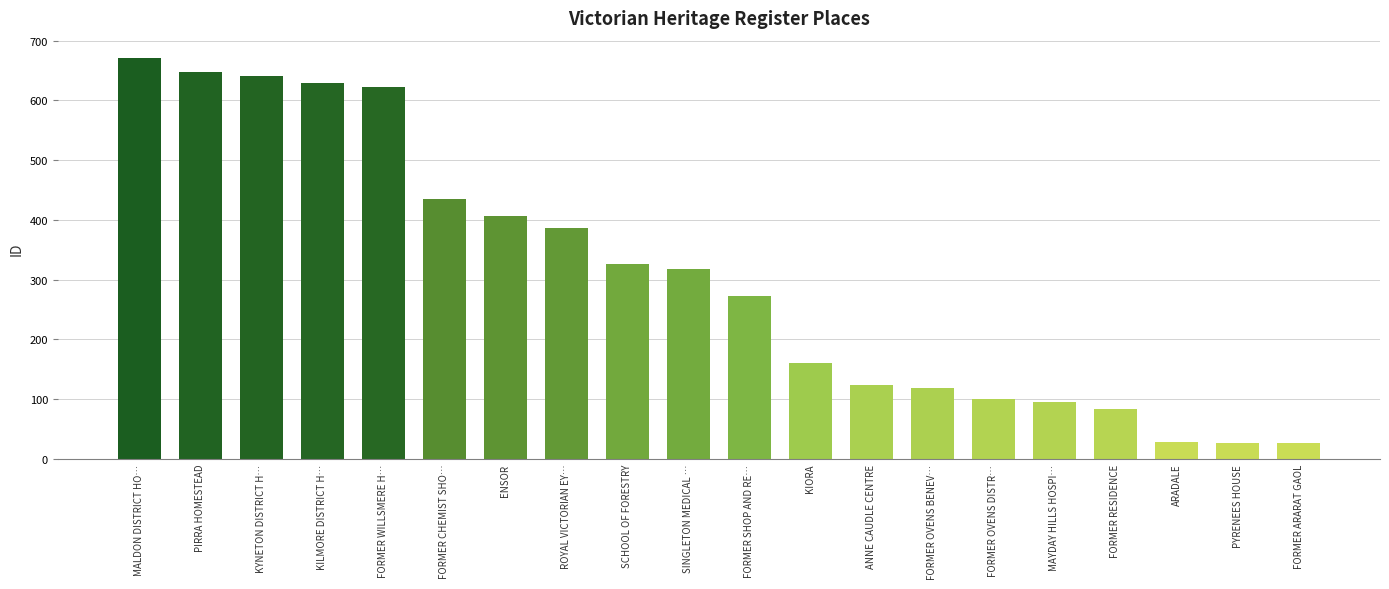

What is the sum of the values at SINGLETON MEDICAL … and ROYAL VICTORIAN EY…?

704